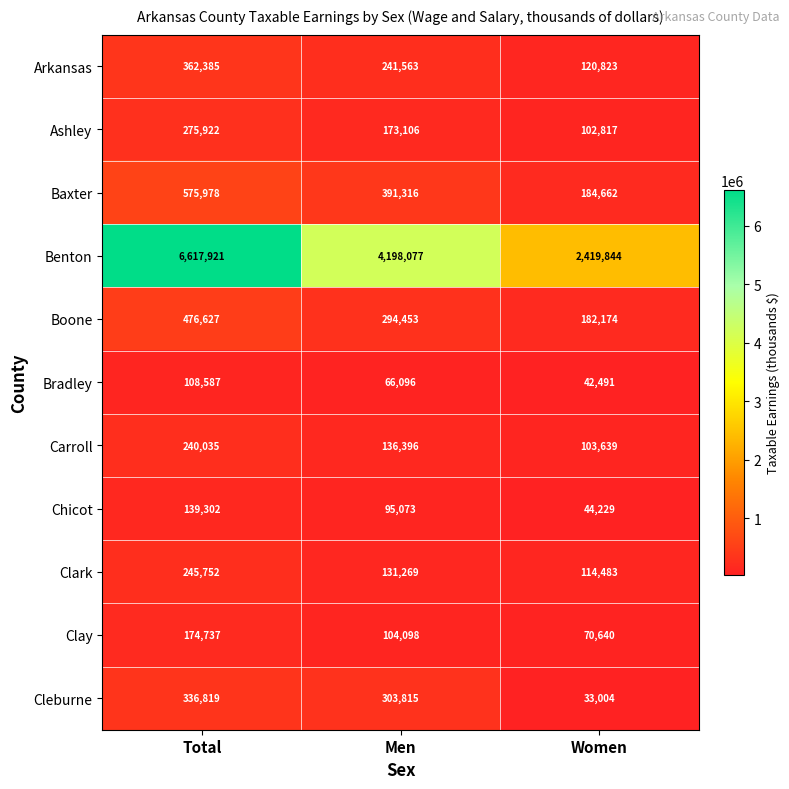

What is the greatest value displayed?

6617921